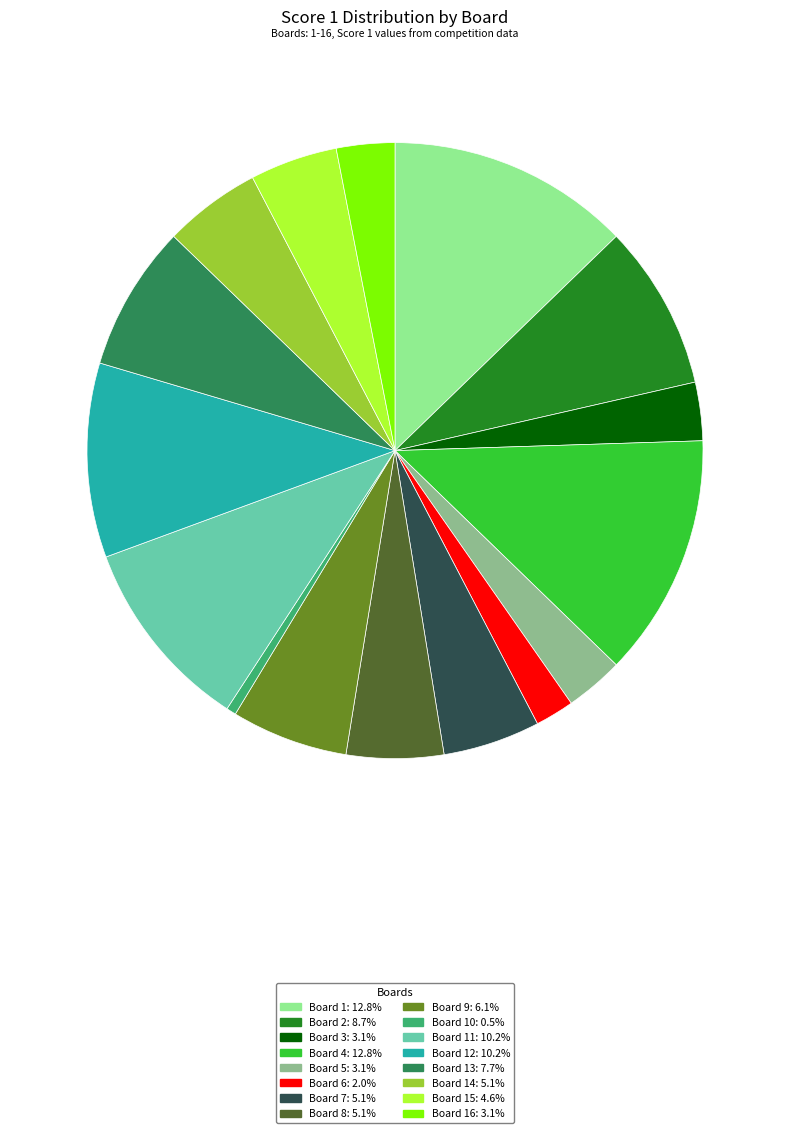

Does any single category account for the majority?

No